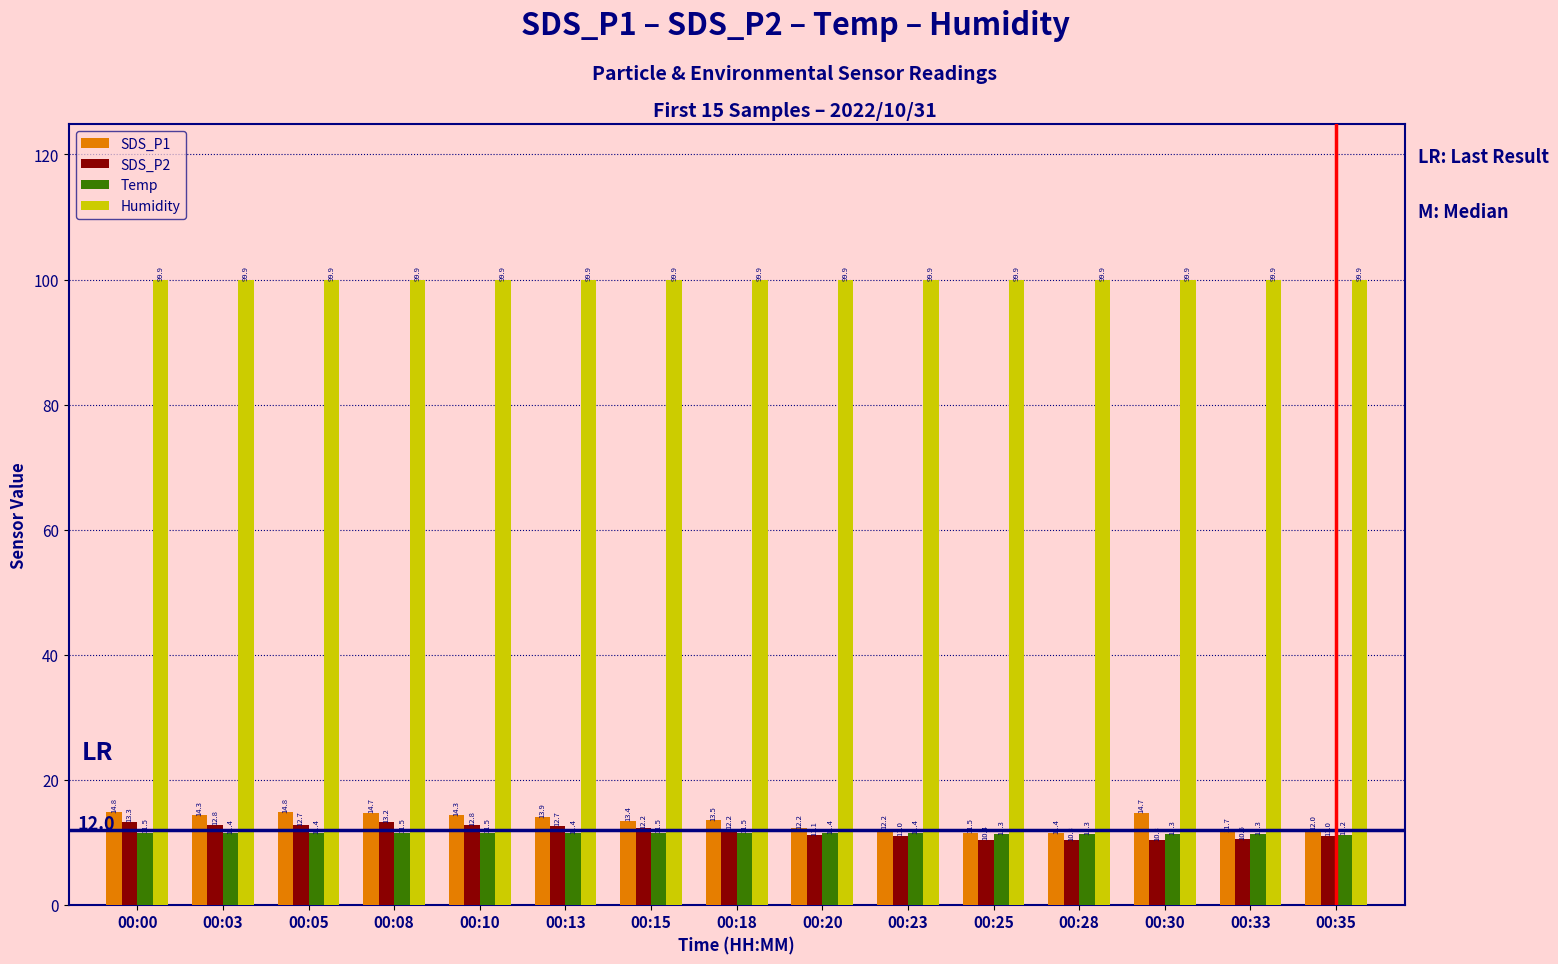

What is the difference between the maximum and minimum values in the SDS_P1 series?

3.4